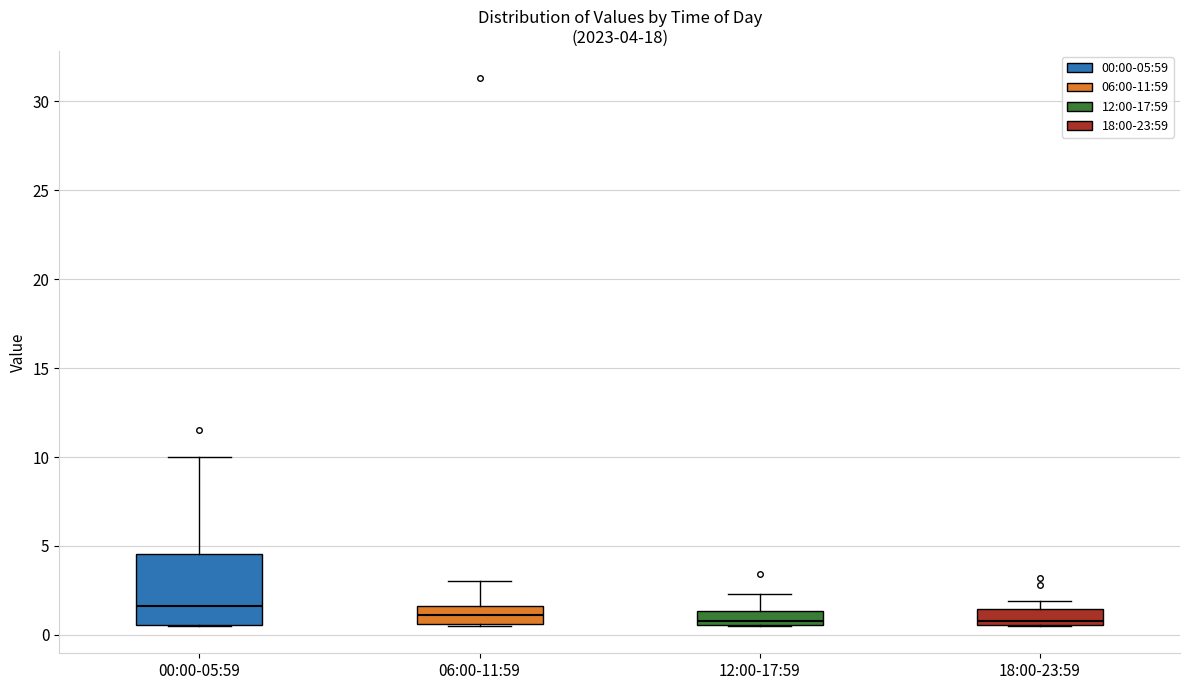

Which box is the tallest, from its lower edge to its upper edge?

00:00-05:59